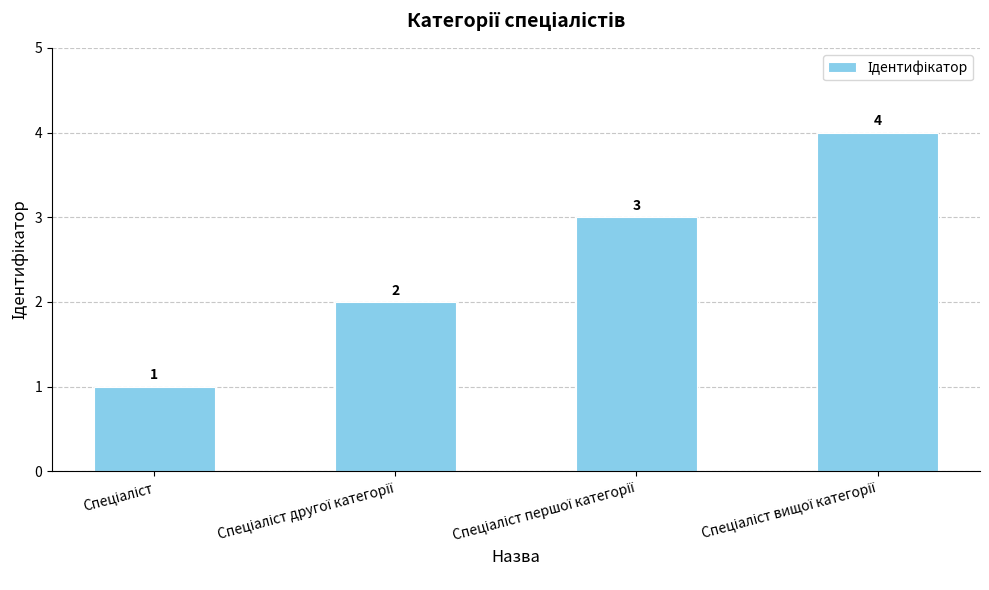

What is the sum of all values?

10